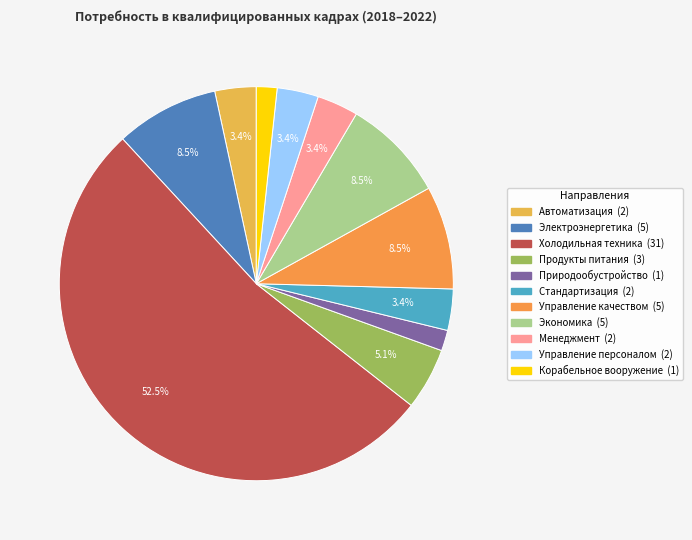

How many segments does this pie chart have?

11